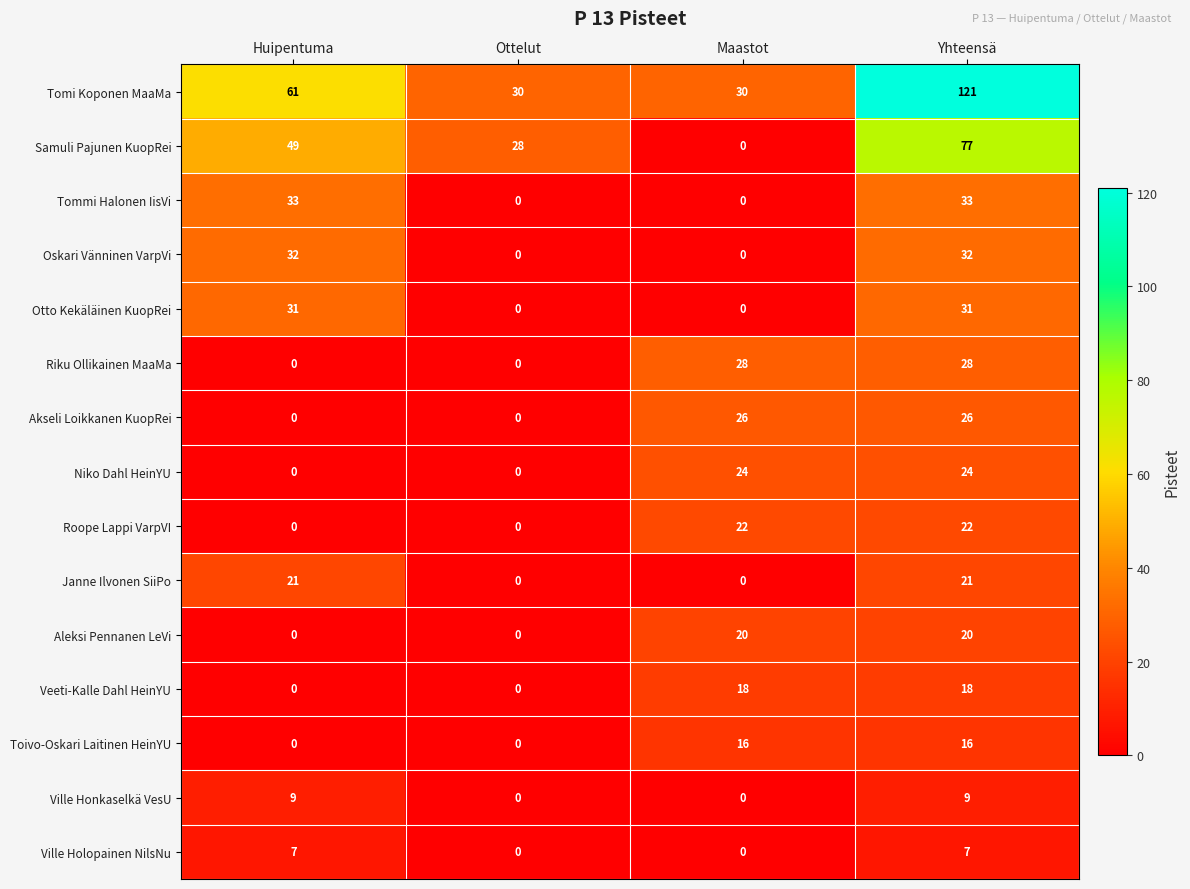

How many Roope Lappi VarpVI values are between 0 and 22?

4